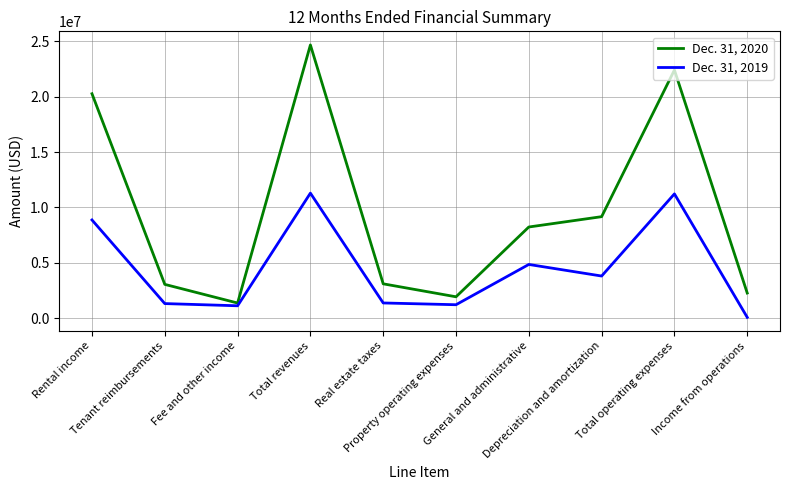

Which series has the largest total across all categories?

Dec. 31, 2020